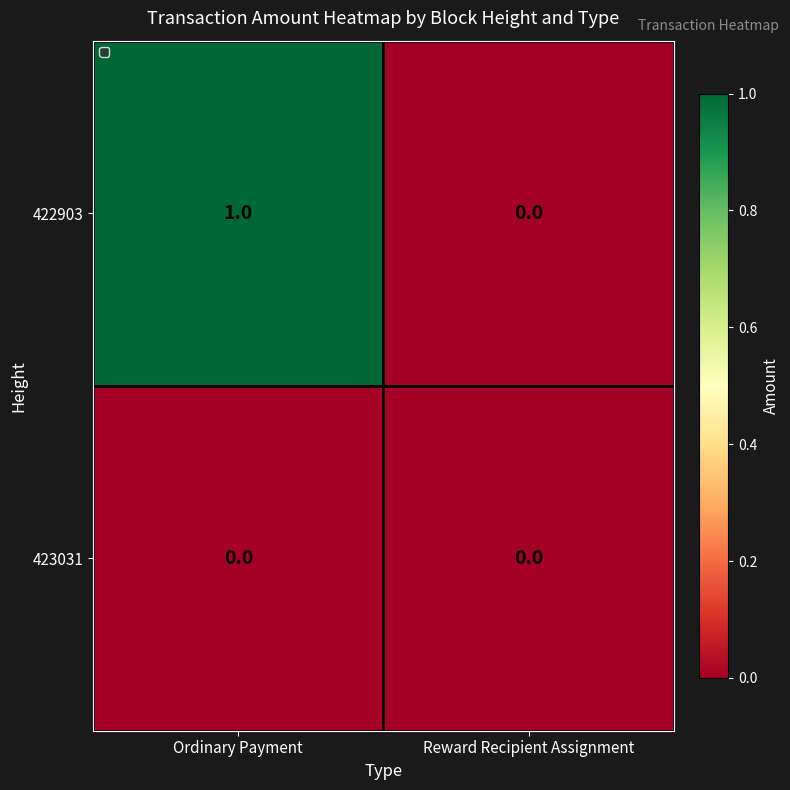

At which category is the sum across all series the highest?

Ordinary Payment